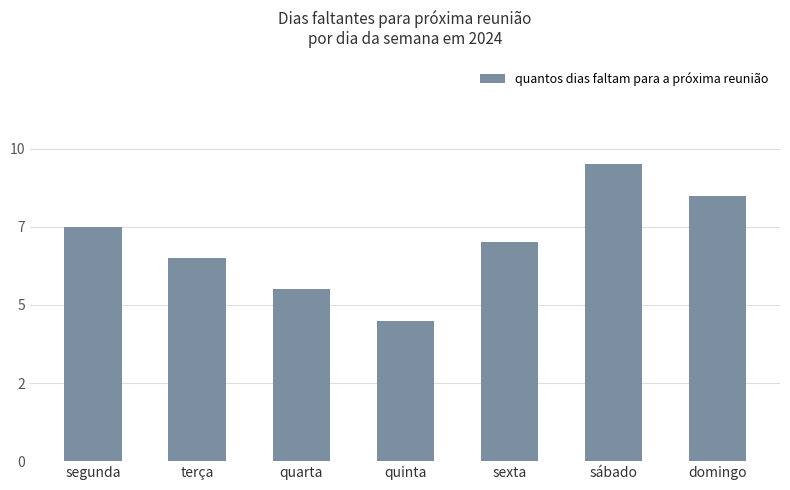

Rank the categories by value from lowest to highest.

quinta, quarta, terça, sexta, segunda, domingo, sábado